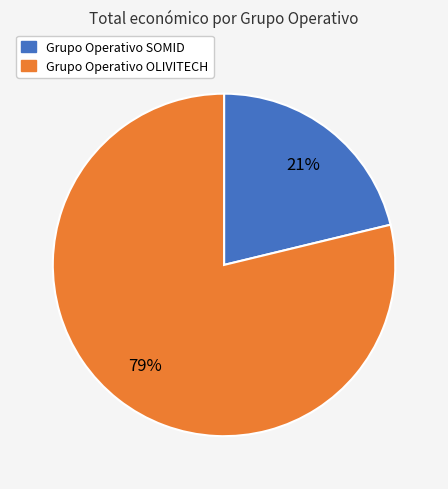

To the nearest percent, what is the combined percentage of Grupo Operativo SOMID and Grupo Operativo OLIVITECH?

100%